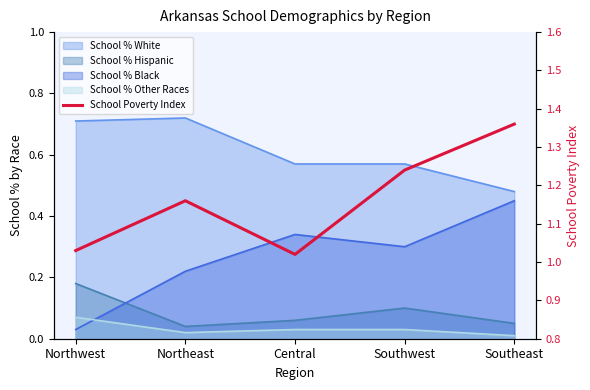

Between Northeast and Central, which is larger?

Northeast